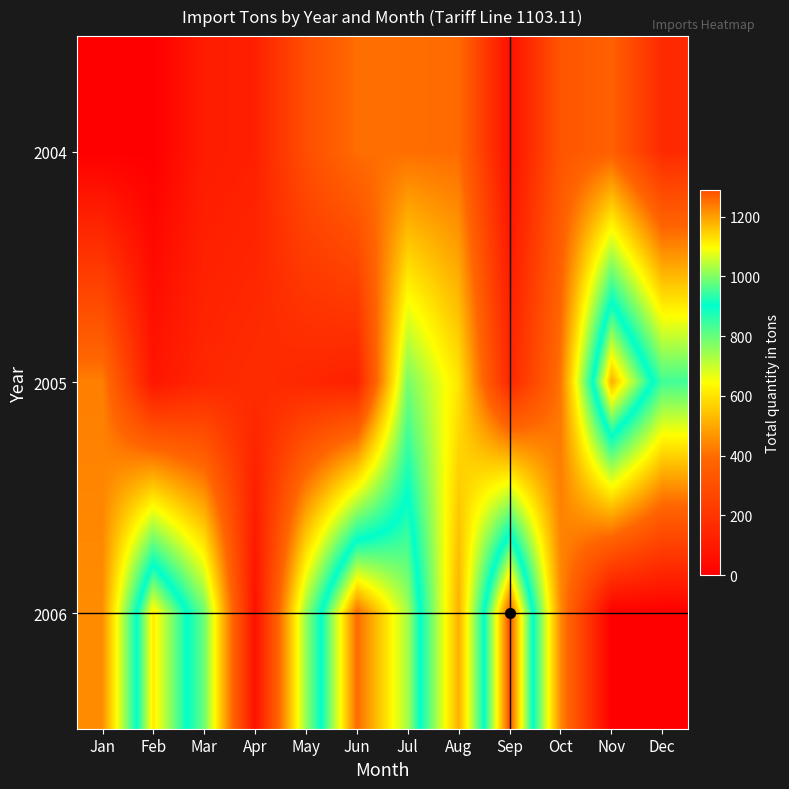

Rank the series by their maximum value, from highest to lowest.

2006, 2005, 2004